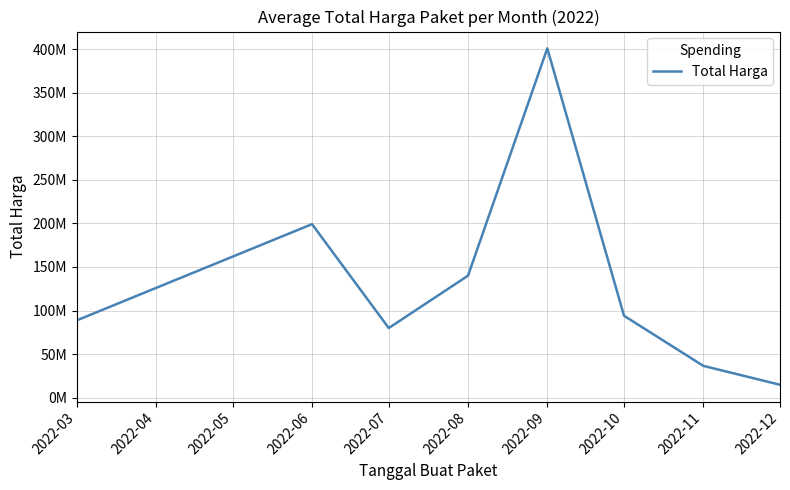

What is the sum of all values?

1054101762.1